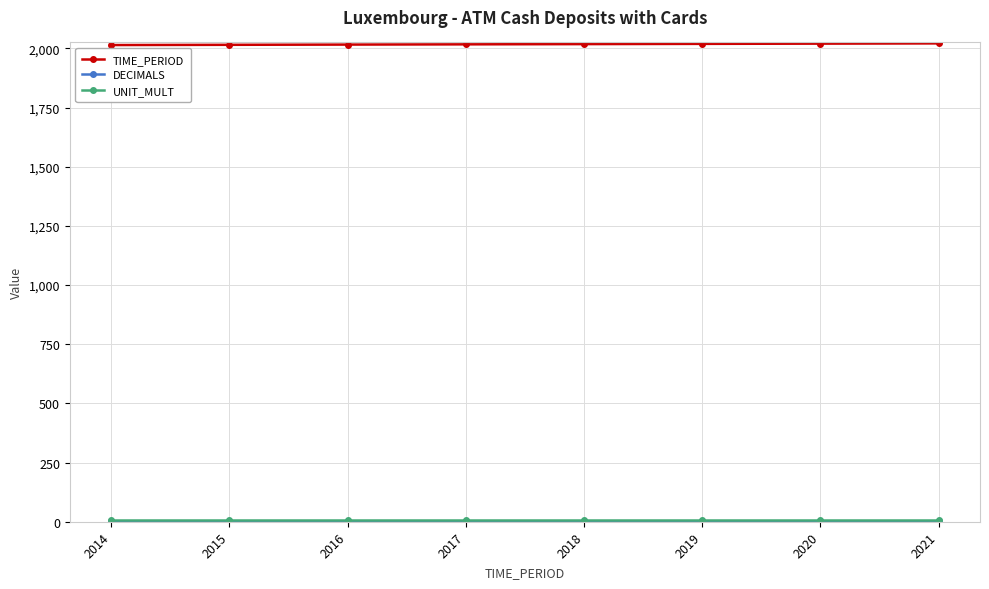

How many series are shown in this chart?

3